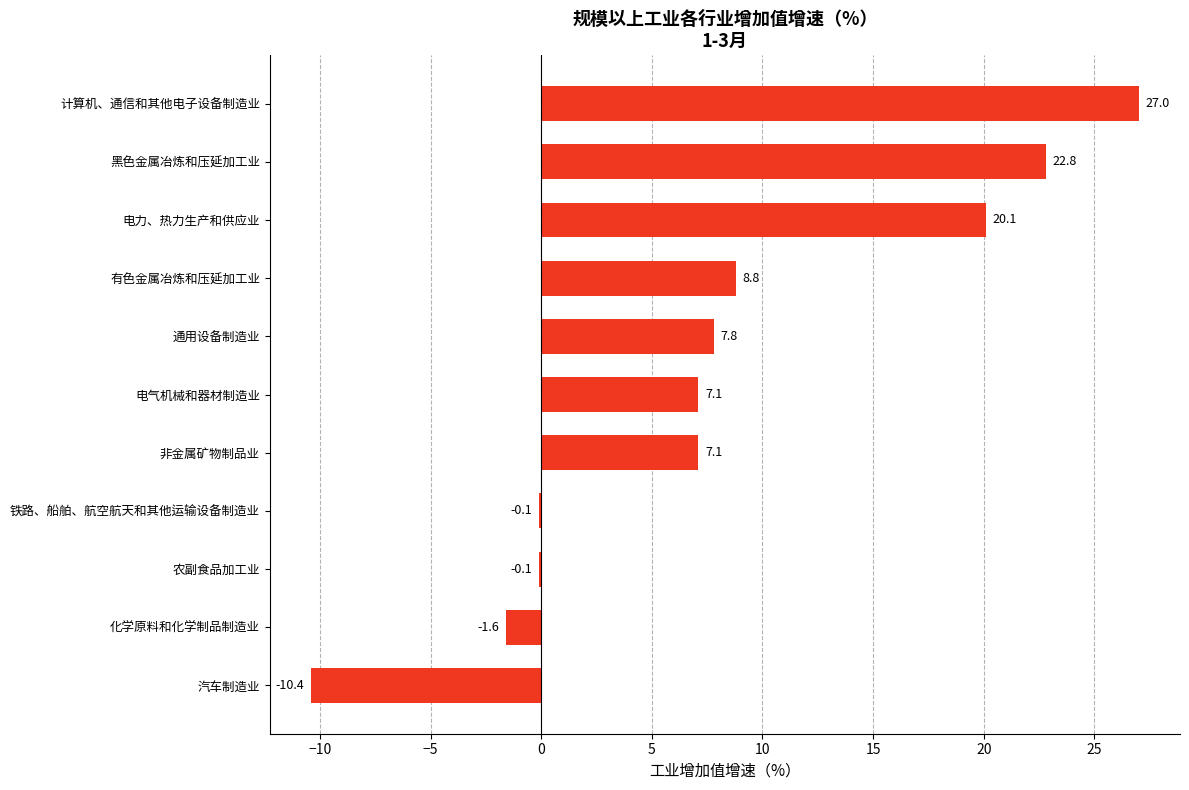

What is the sum of the values at 汽车制造业 and 黑色金属冶炼和压延加工业?

12.4